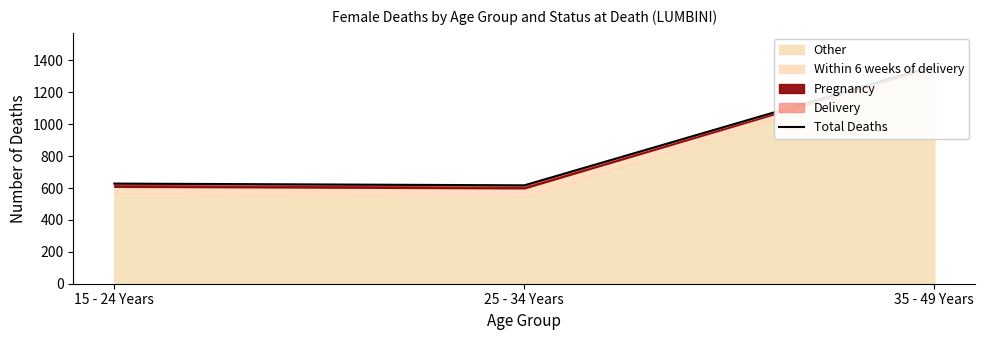

The chart shows a value of 927 at 15 - 24 Years. True or false?

False